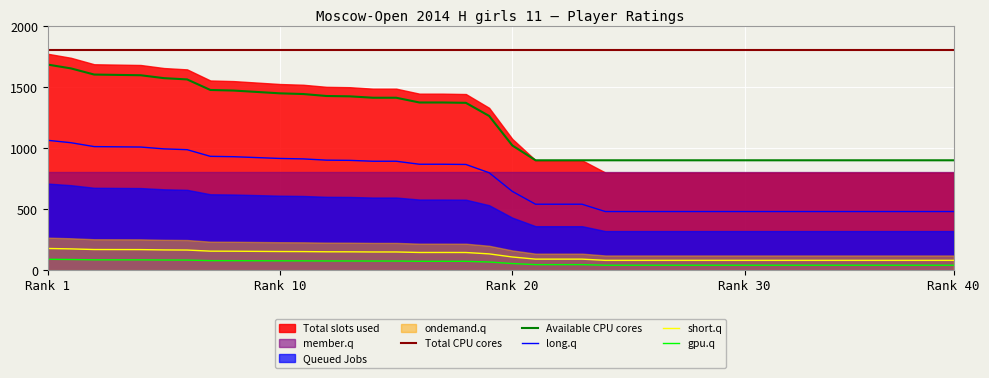

The value of short.q at 6 is 164.5. True or false?

True